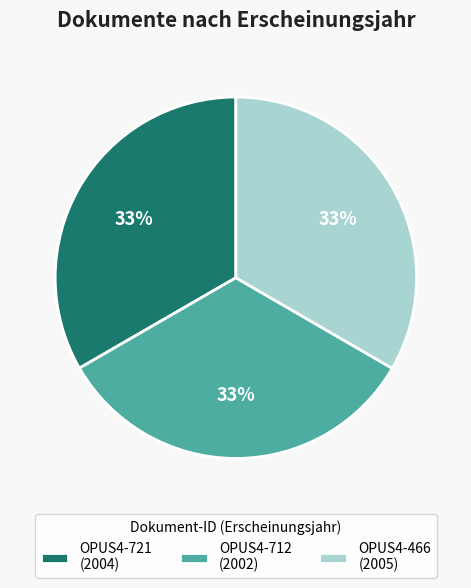

Do OPUS4-466 (2005) and OPUS4-712 (2002) together represent more than half of the pie?

Yes